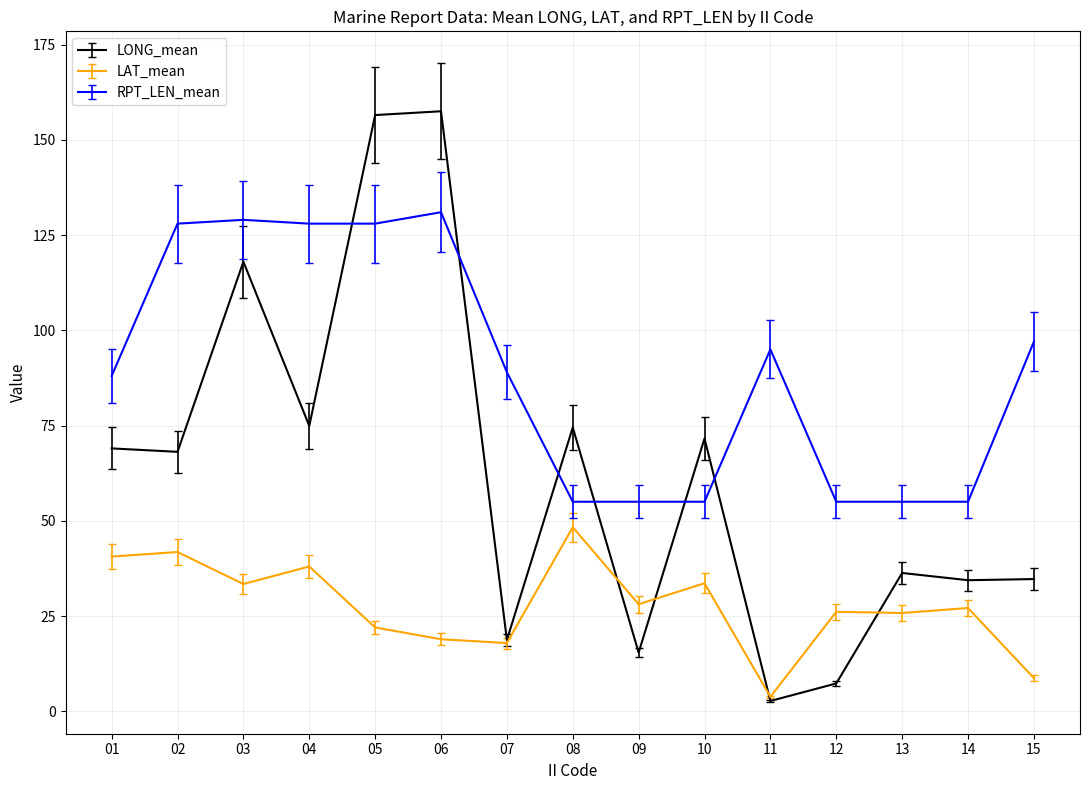

What are all the series names shown in the legend?

LONG_mean, LAT_mean, RPT_LEN_mean